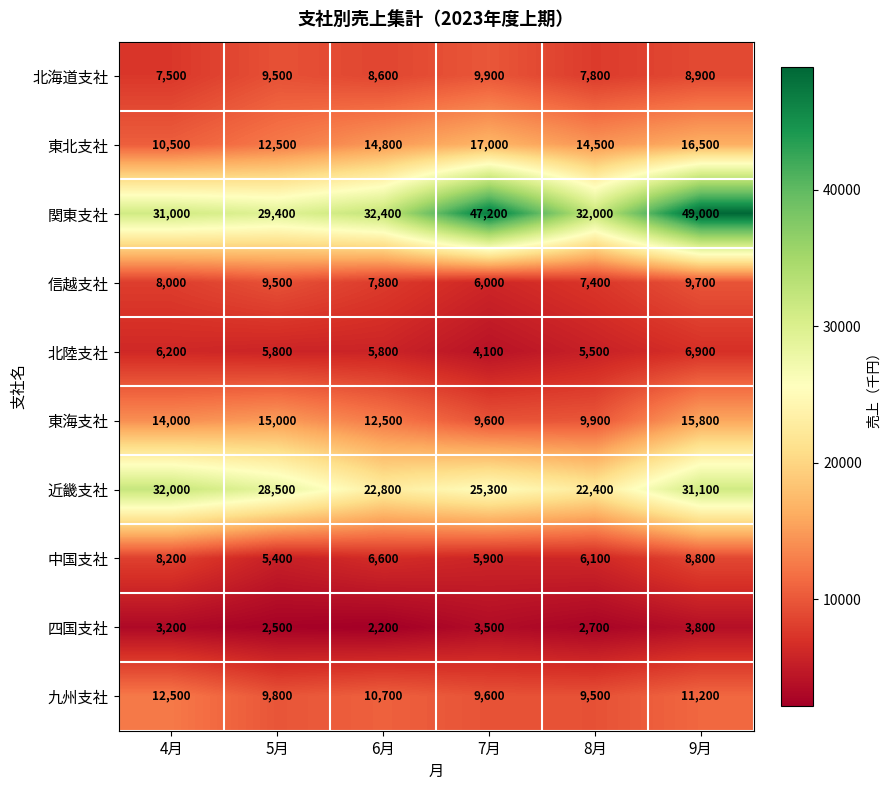

Rank the series at 8月 from lowest to highest value.

四国支社, 北陸支社, 中国支社, 信越支社, 北海道支社, 九州支社, 東海支社, 東北支社, 近畿支社, 関東支社